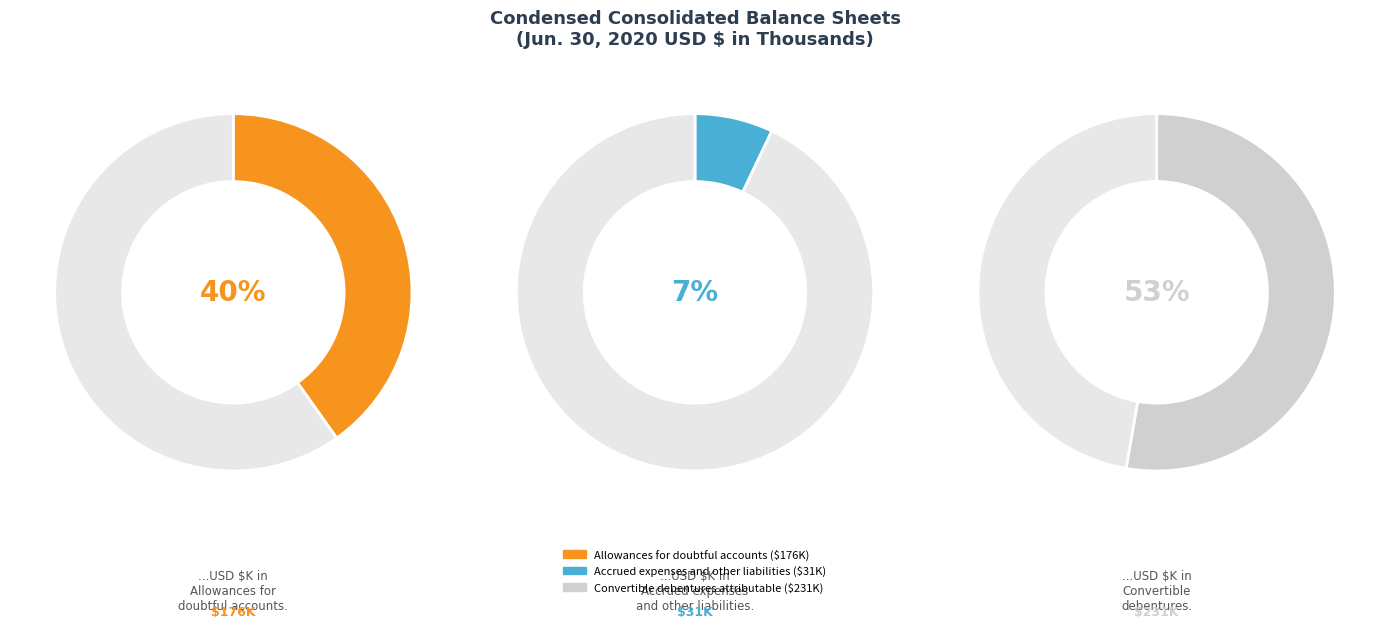

What percentage is the Convertible debentures attributable slice, to the nearest percent?

53%